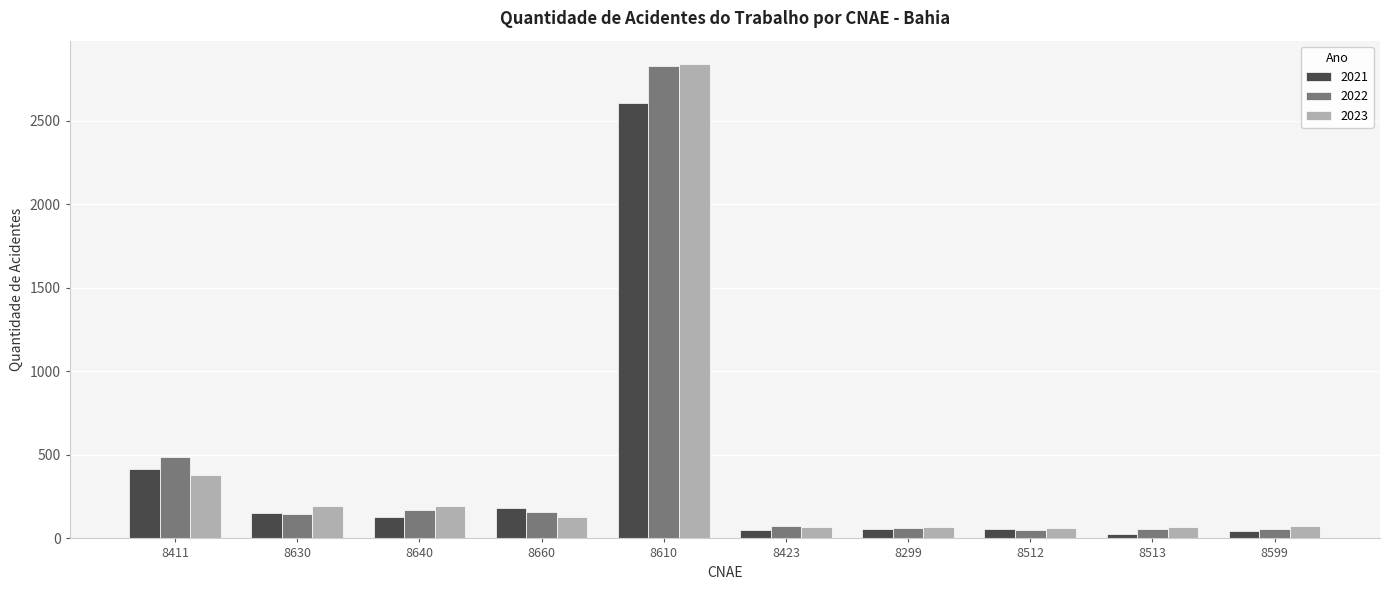

What is the greatest value displayed?

2836